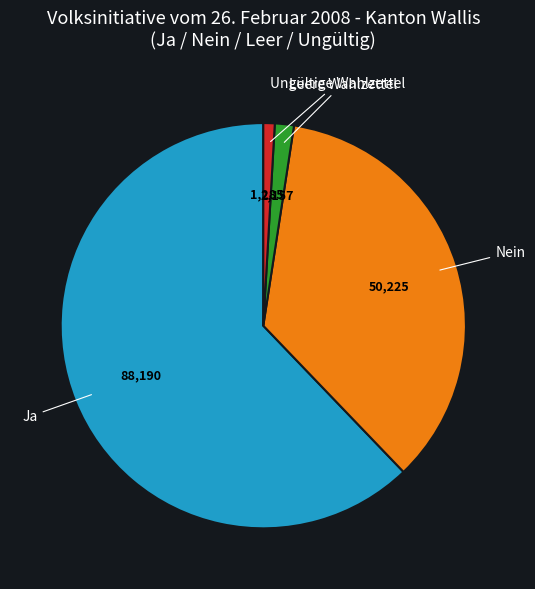

What is the ratio of the value at Ja to the value at Ungültige Wahlzettel?

68.6